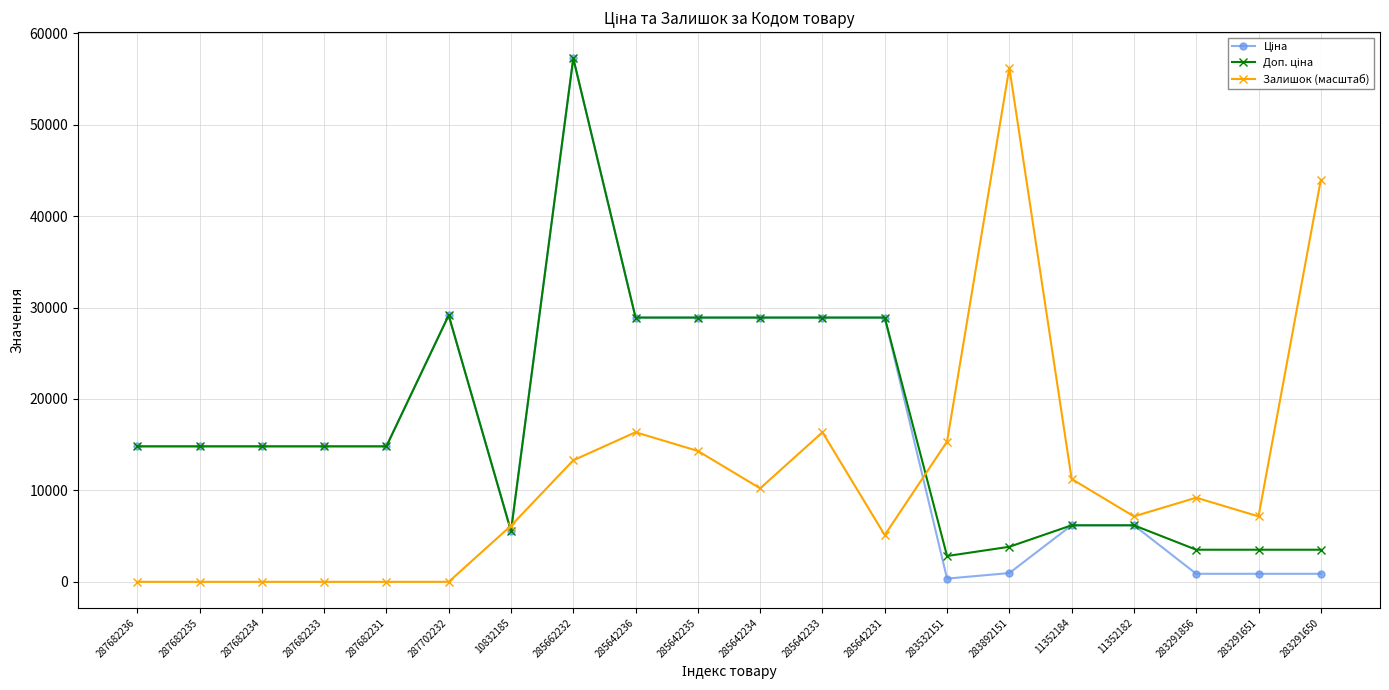

The Залишок (масштаб) series shows 13292.0 at 285662232. True or false?

True